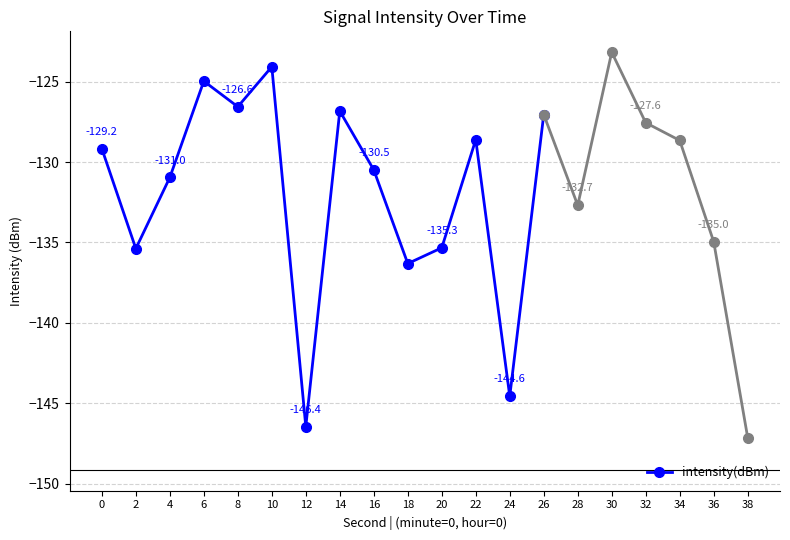

True or false: the data shows -222.2 at 6.

False